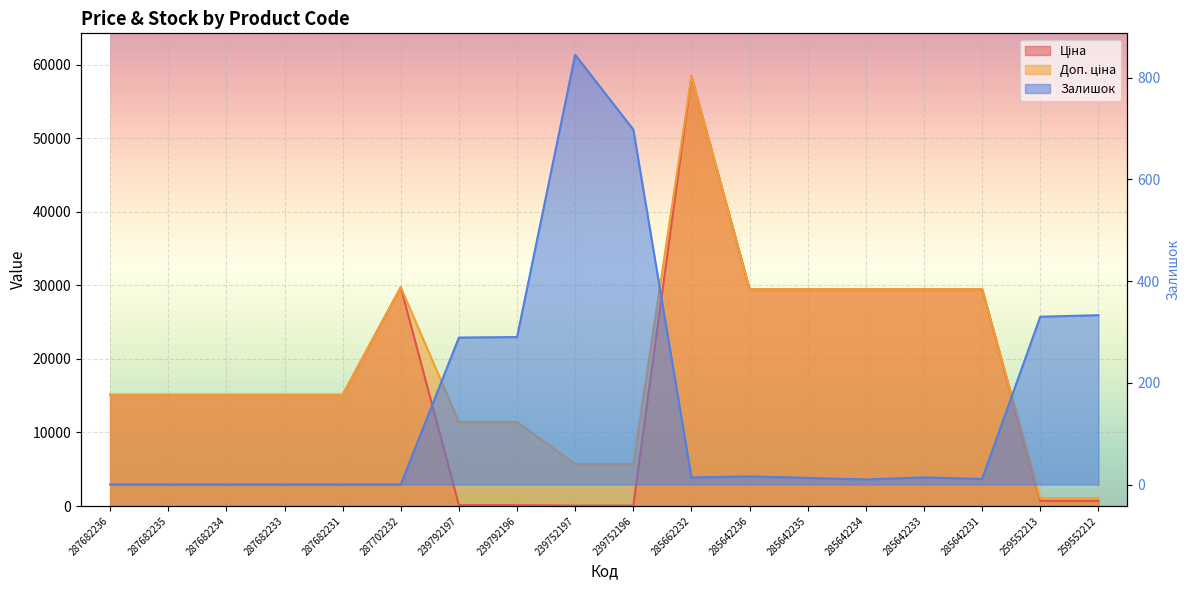

How many series are shown in this chart?

3